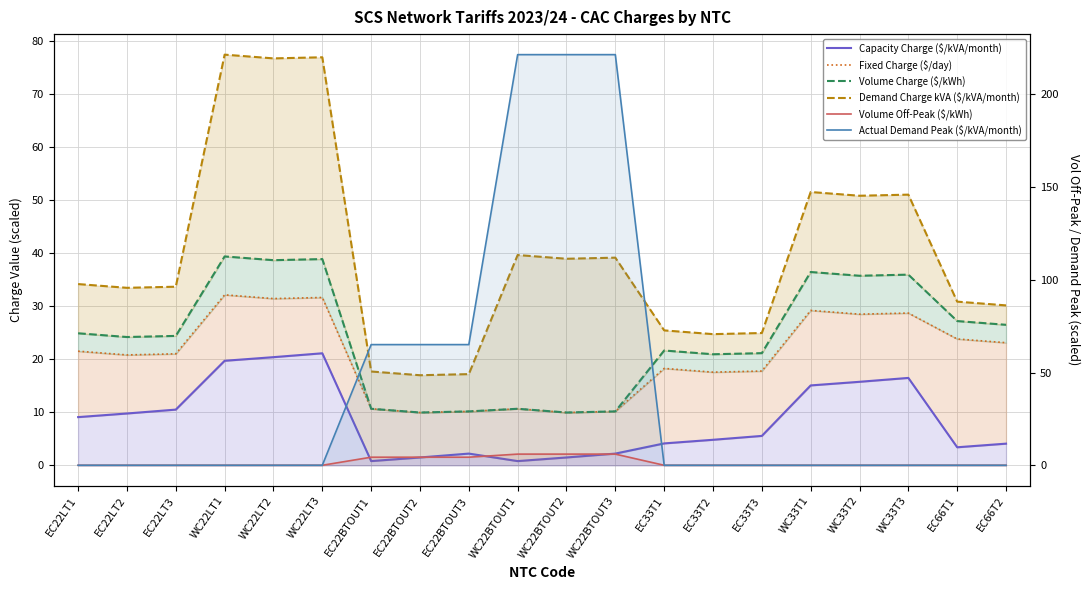

At which category does Demand Charge kVA ($/kVA/month) reach its first local peak?

WC22LT1